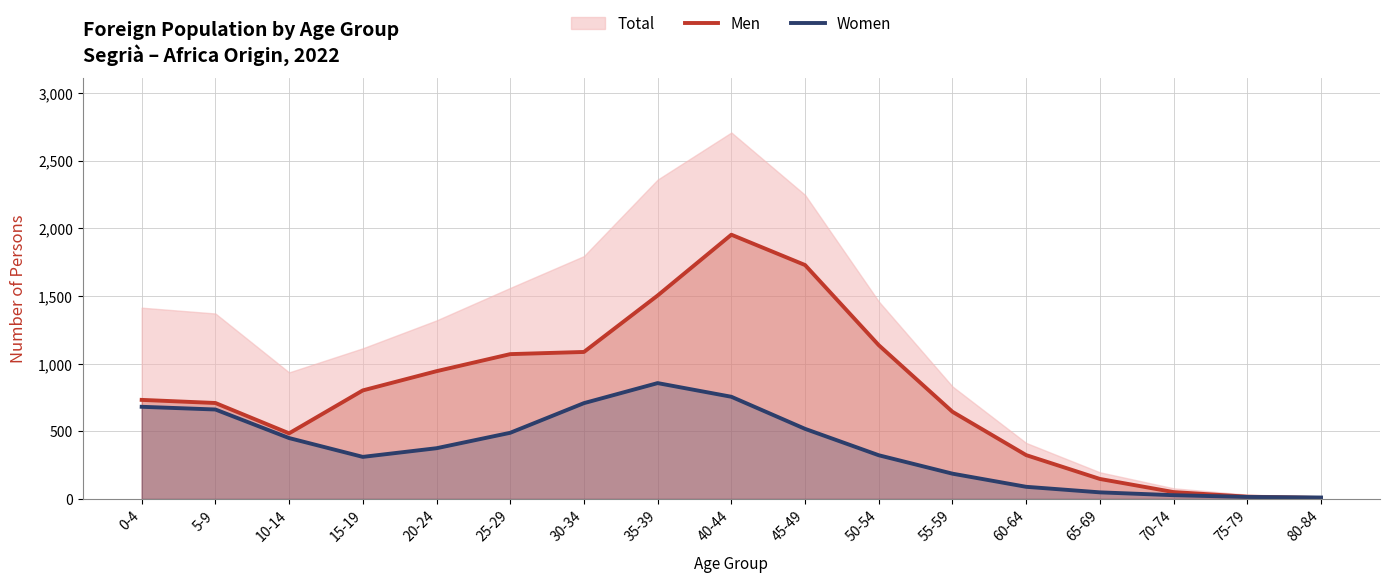

How many intersections are there between Men and Women?

1